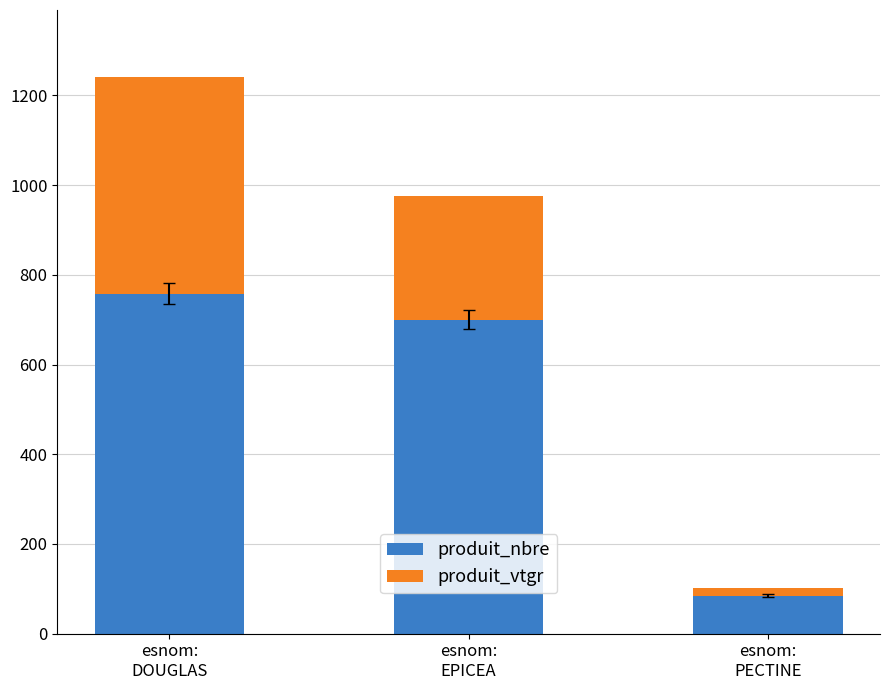

Reading left to right, list the values for the produit_nbre series.

758.0	700.0	85.0